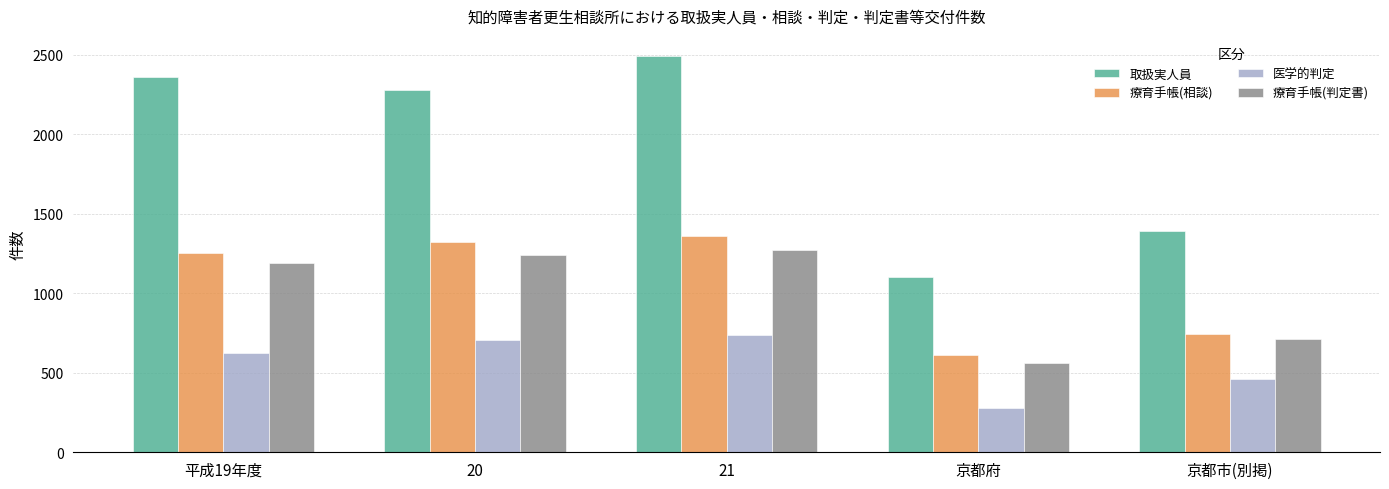

Between 平成19年度 and 京都府, which series saw the biggest shift?

取扱実人員